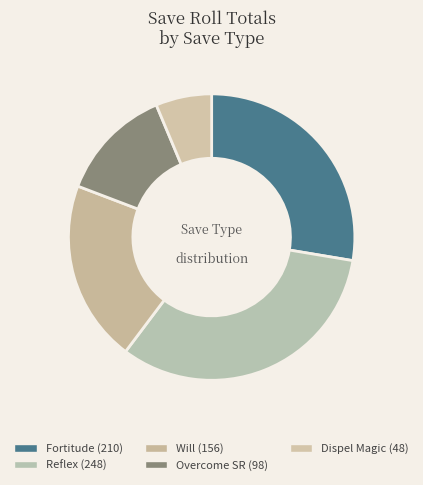

How many slices are in this pie chart?

5